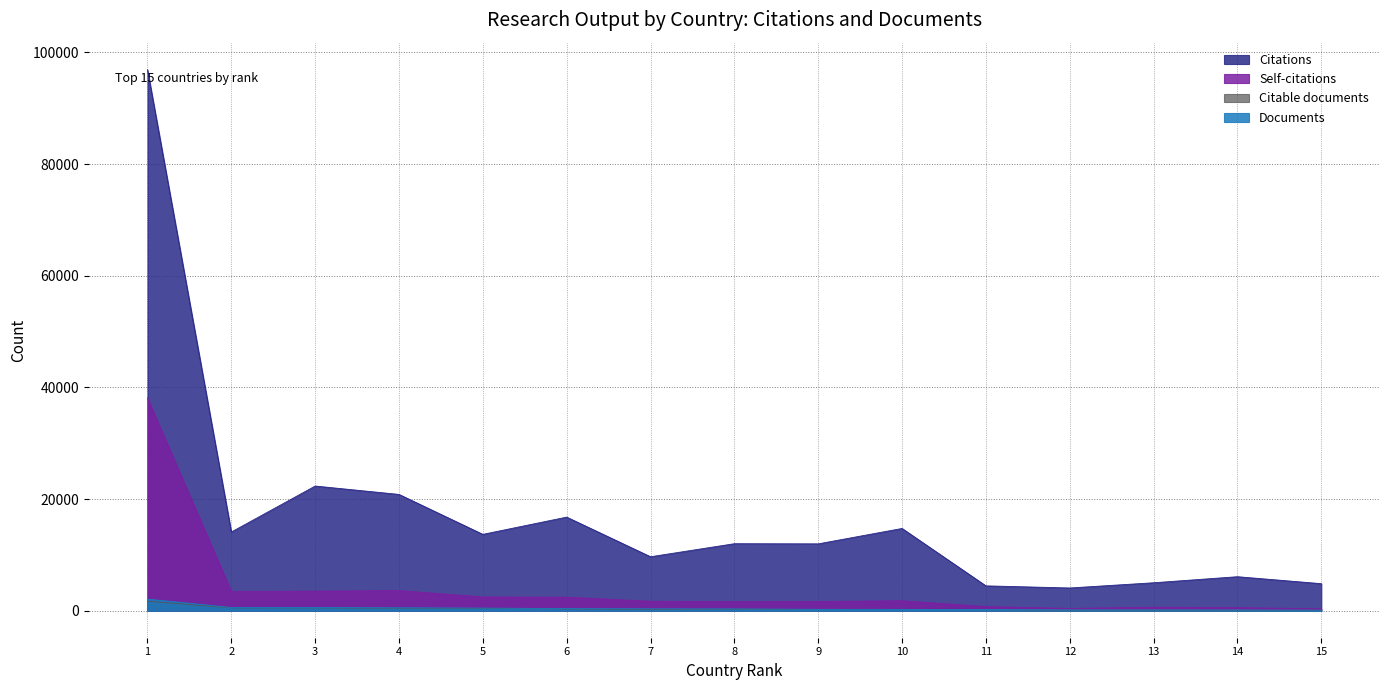

At which label does Citations first exceed 11997?

1